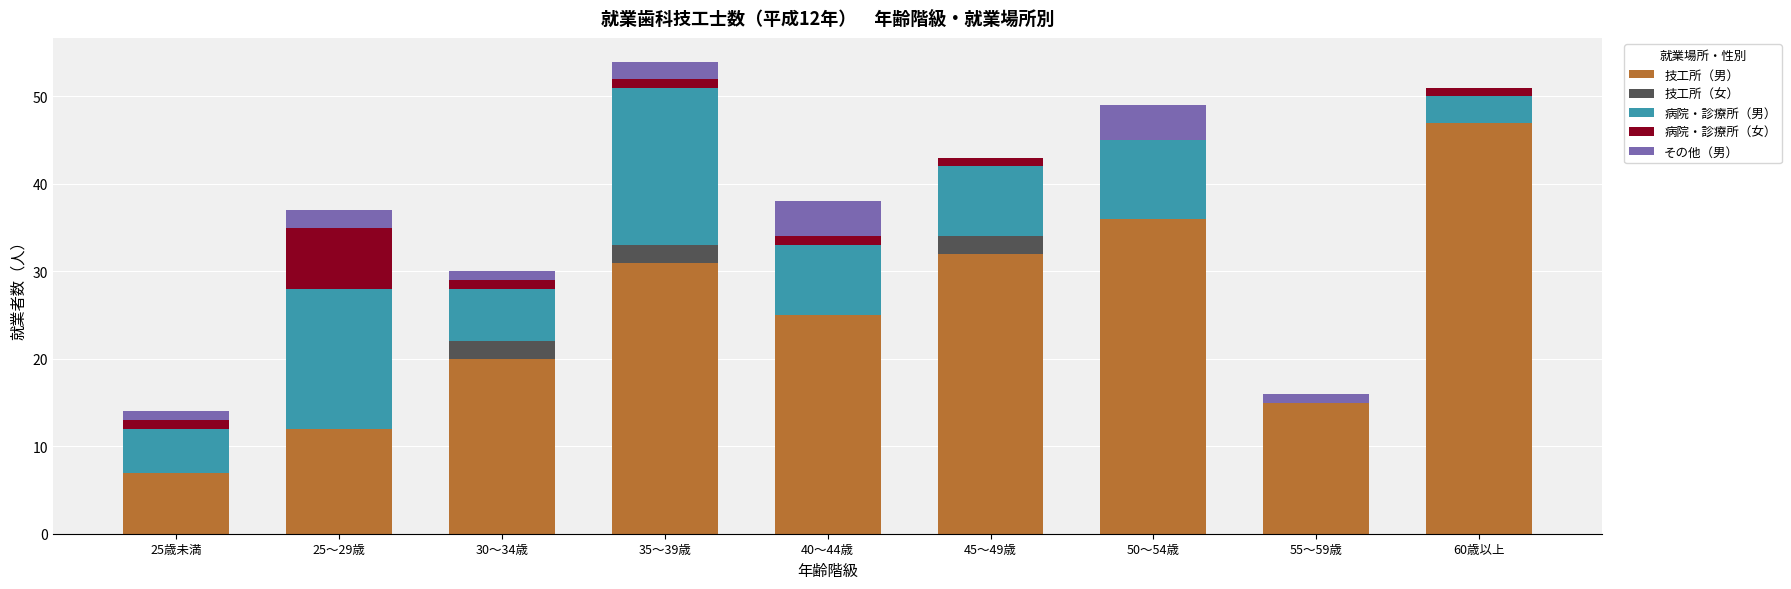

The value of 技工所（男） at 60歳以上 is 20. True or false?

False